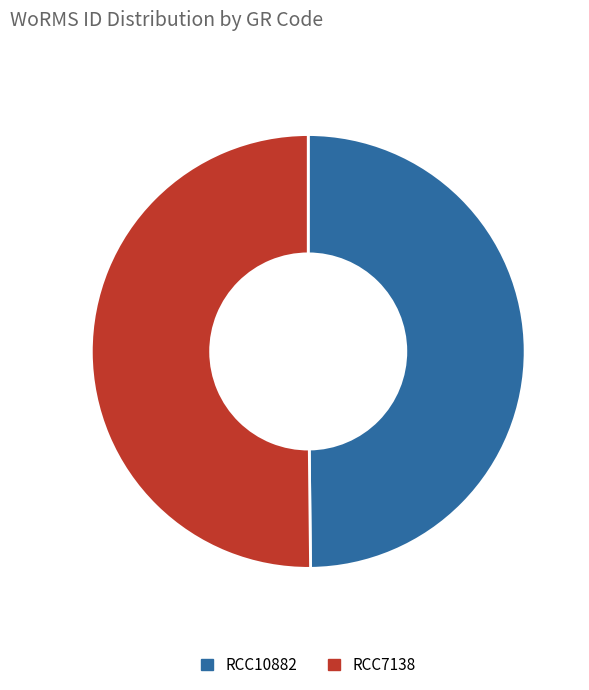

The RCC7138 slice represents 50% of the pie. True or false?

True